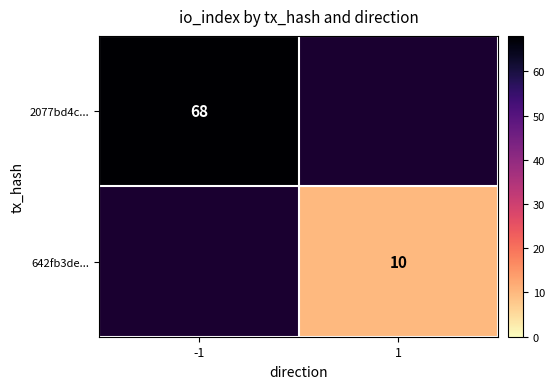

Is it true that 642fb3de... equals 10 at 1?

True